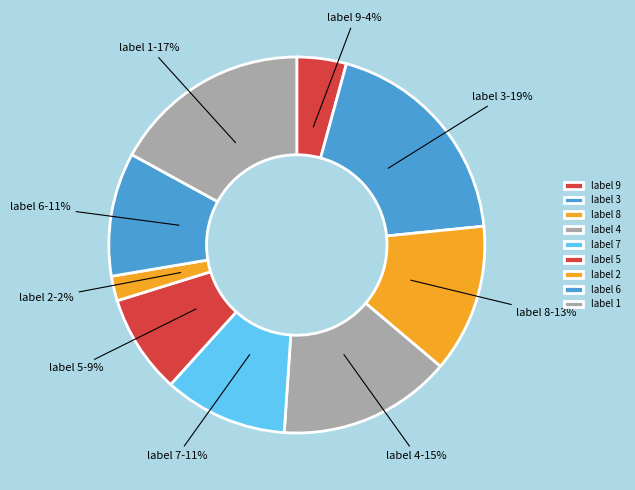

Between label 4 and label 7, which is larger?

label 4